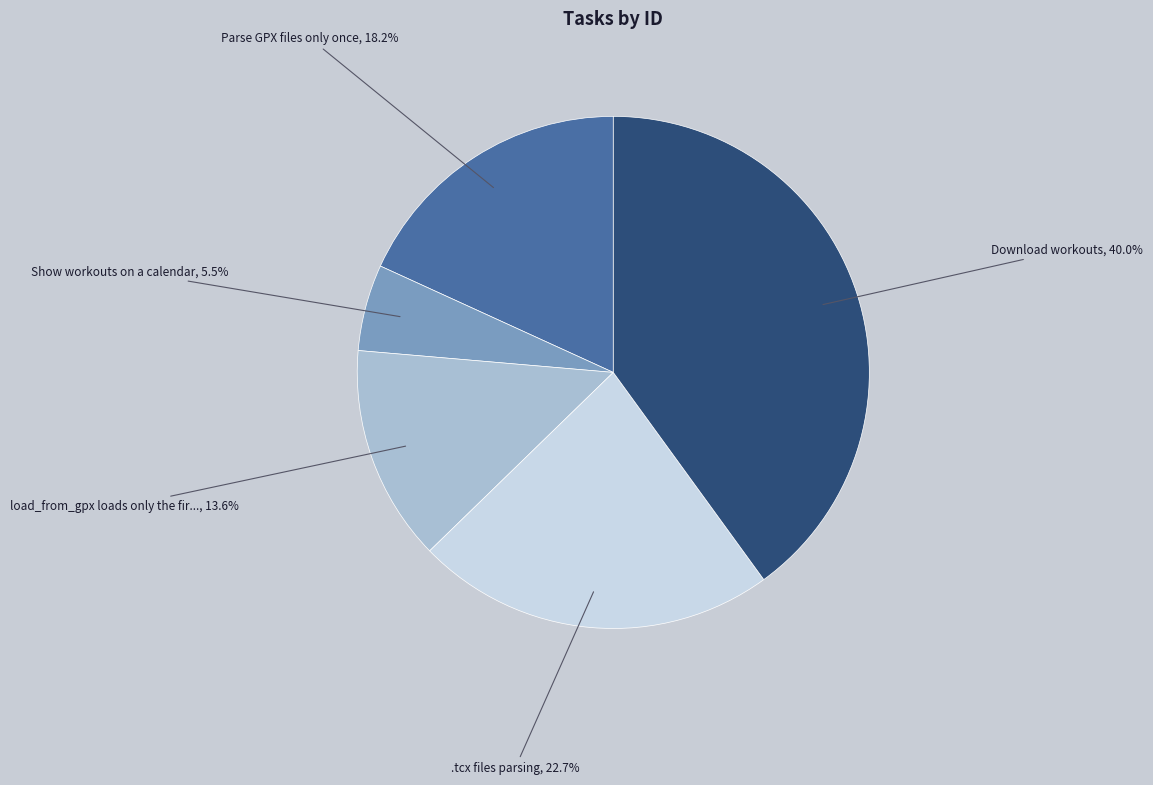

Does any single category account for the majority?

No